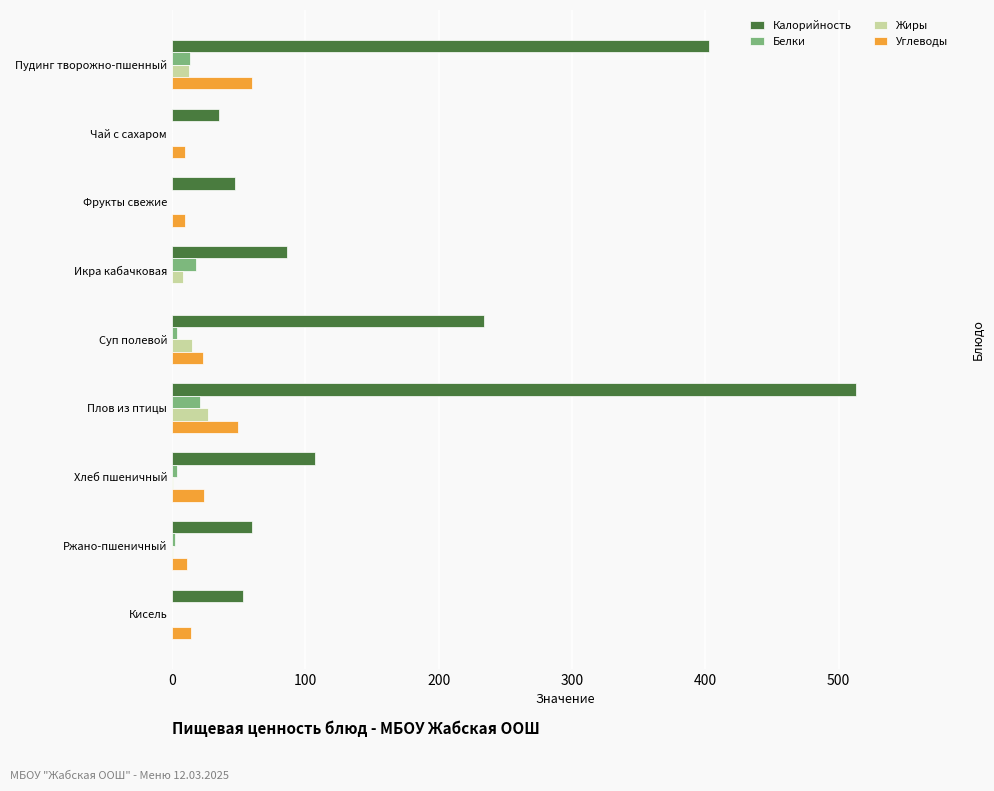

What is the maximum value shown in the chart?

512.8